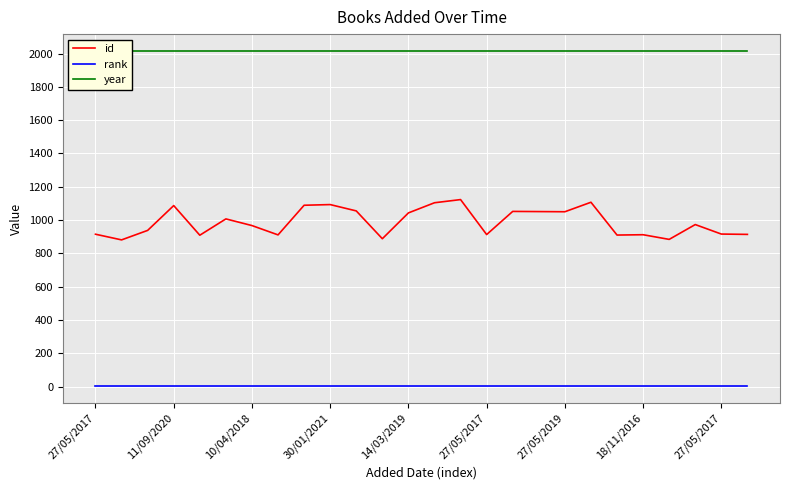

The value of rank at 27/05/2017 is 0. True or false?

False